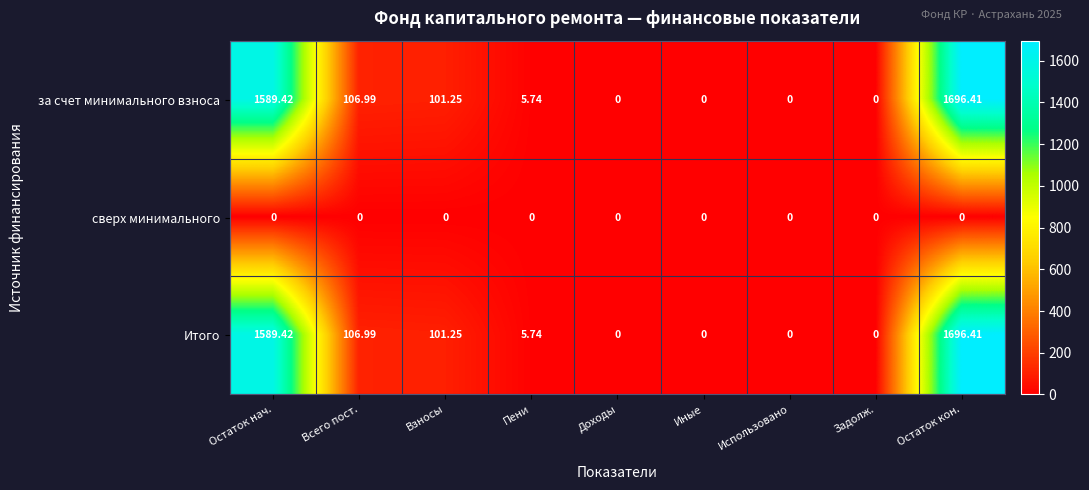

Which category has the highest value across all series?

Остаток кон.